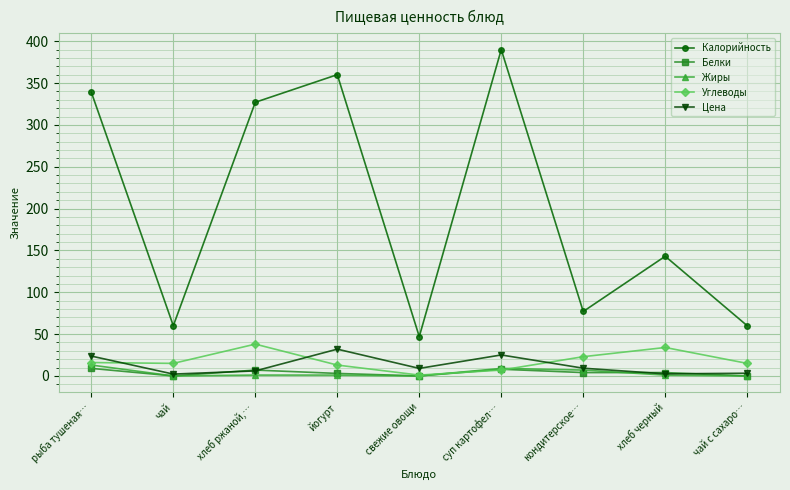

Which series has the largest range (max minus min)?

Калорийность